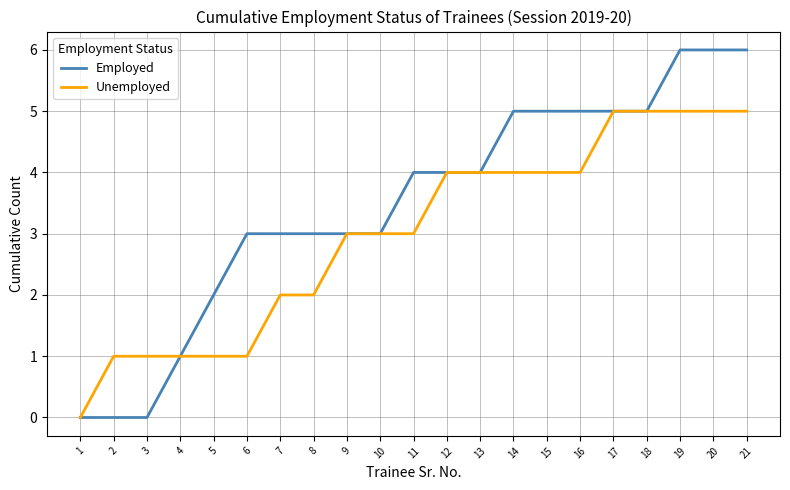

Reading left to right, extract all data points from this chart.

Employed: 1=0	2=0	3=0	4=1	5=2	6=3	7=3	8=3	9=3	10=3	11=4	12=4	13=4	14=5	15=5	16=5	17=5	18=5	19=6	20=6	21=6
Unemployed: 1=0	2=1	3=1	4=1	5=1	6=1	7=2	8=2	9=3	10=3	11=3	12=4	13=4	14=4	15=4	16=4	17=5	18=5	19=5	20=5	21=5